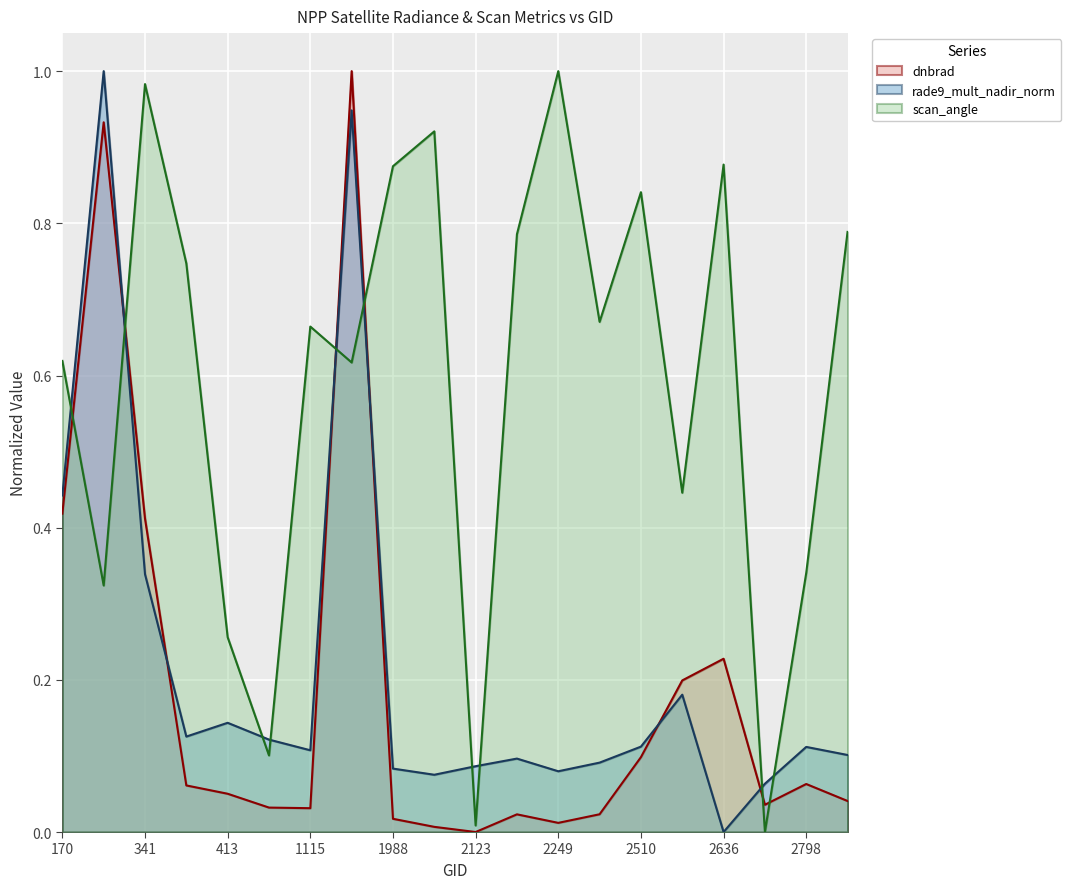

What is the difference between the maximum and minimum values in the rade9_mult_nadir_norm series?

1.0